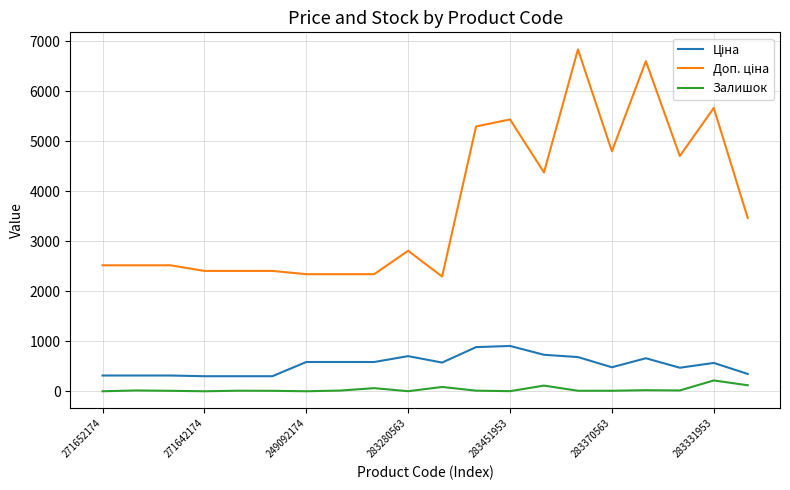

Does the chart display data point markers on the line(s)?

No